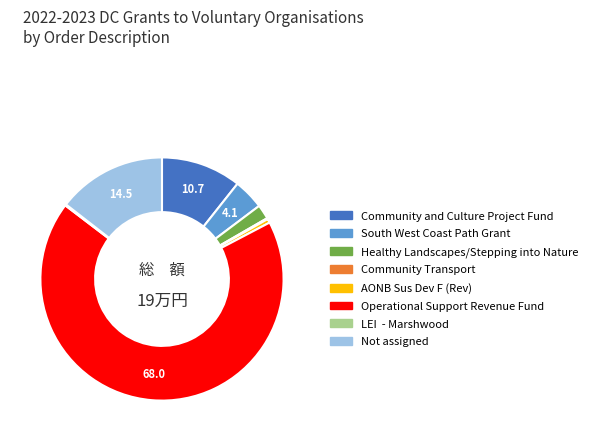

What is the ratio of the value at Not assigned to the value at Healthy Landscapes/Stepping into Nature?

7.5